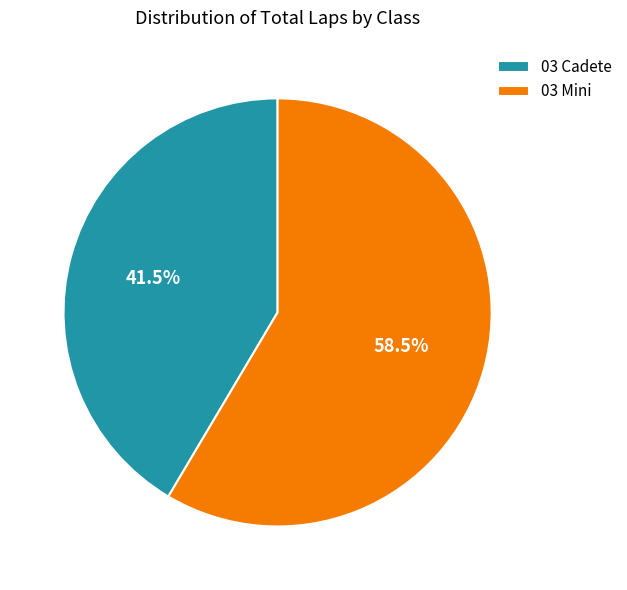

Between 03 Cadete and 03 Mini, which is larger?

03 Mini